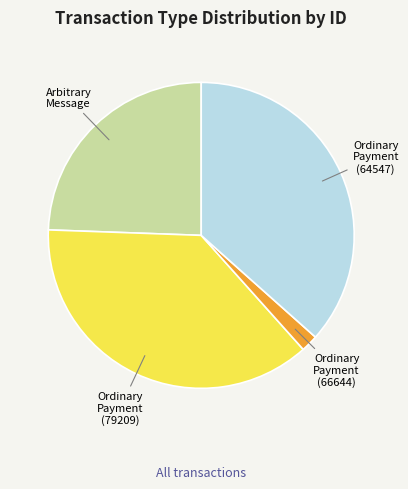

How many segments does this pie chart have?

4